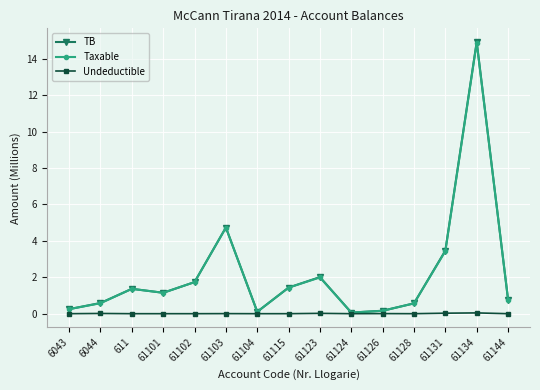

What is the value of the TB point at the 15th from the left?

0.8